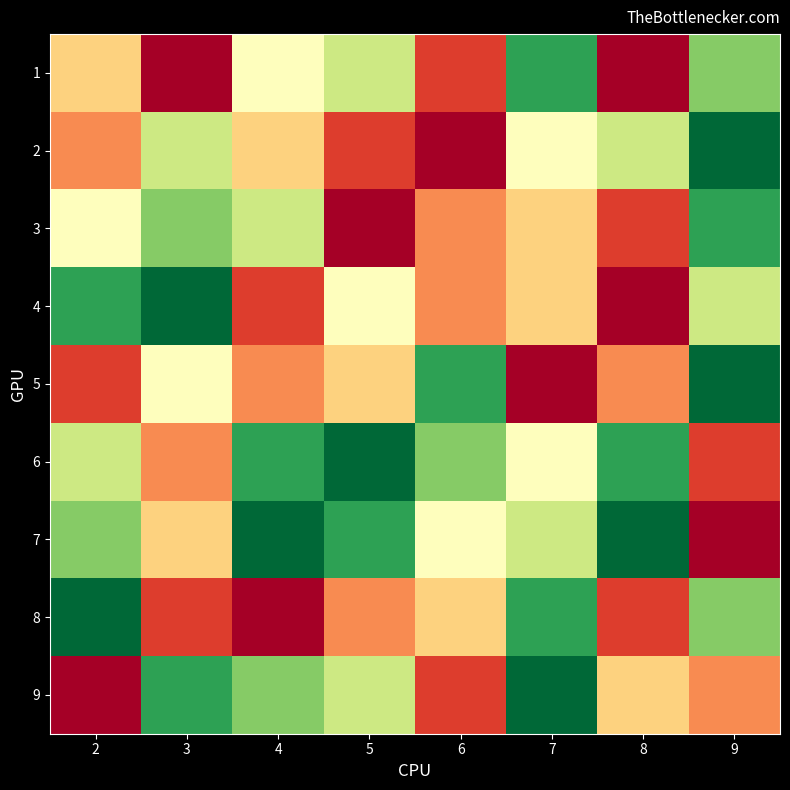

Which category has the highest value across all series?

3